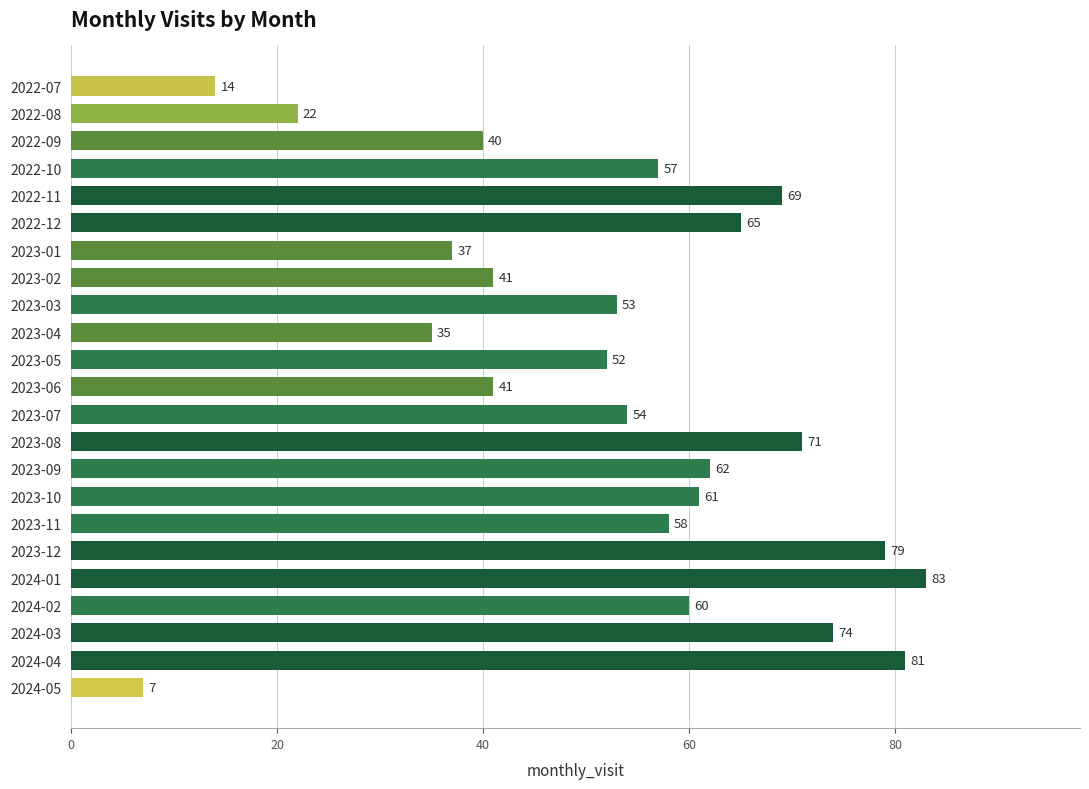

What is the greatest value displayed?

83